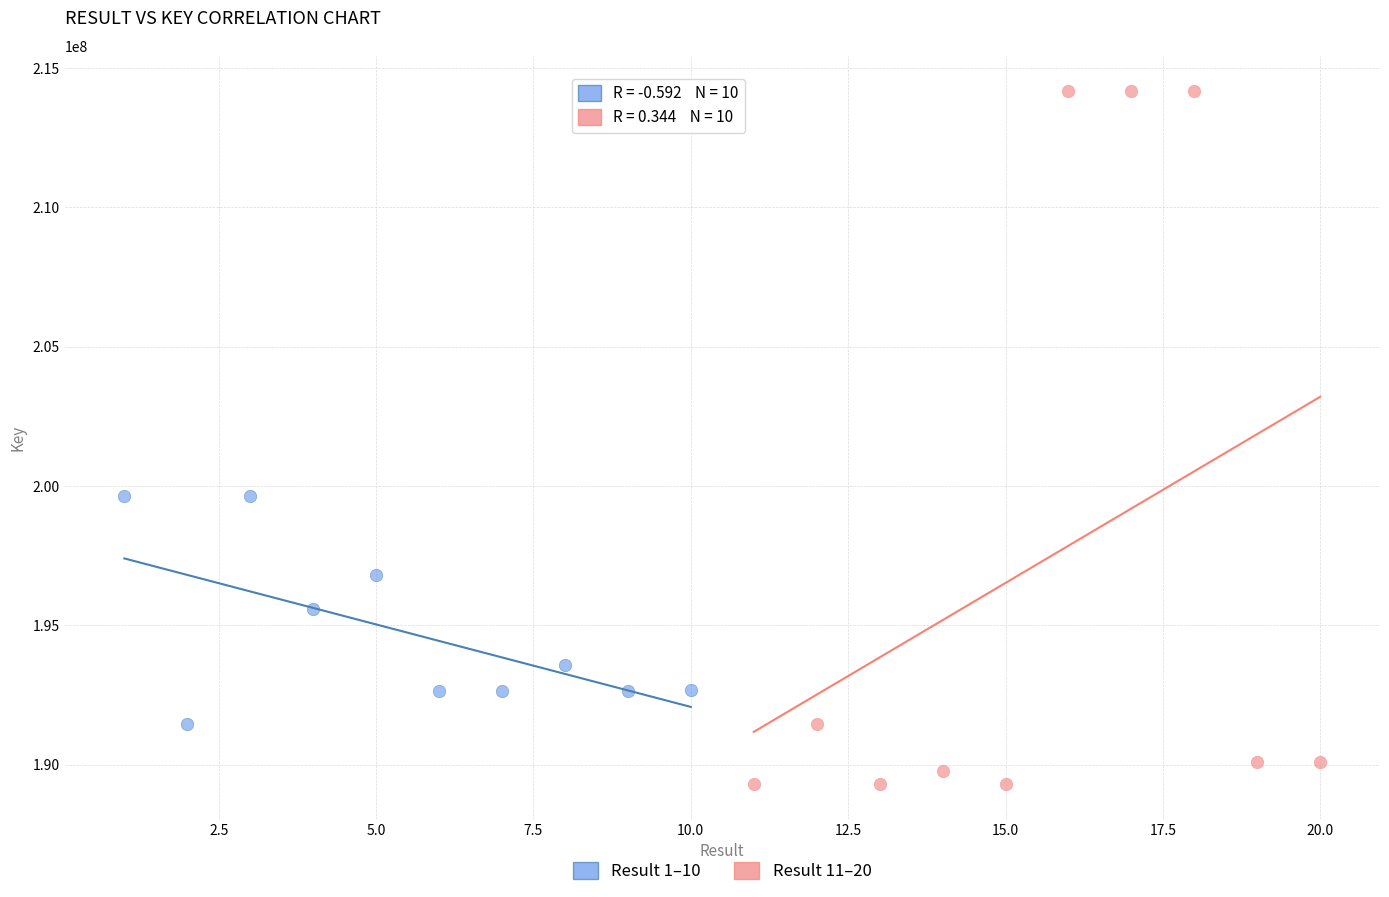

Which series contains the highest Y value?

Result 11–20